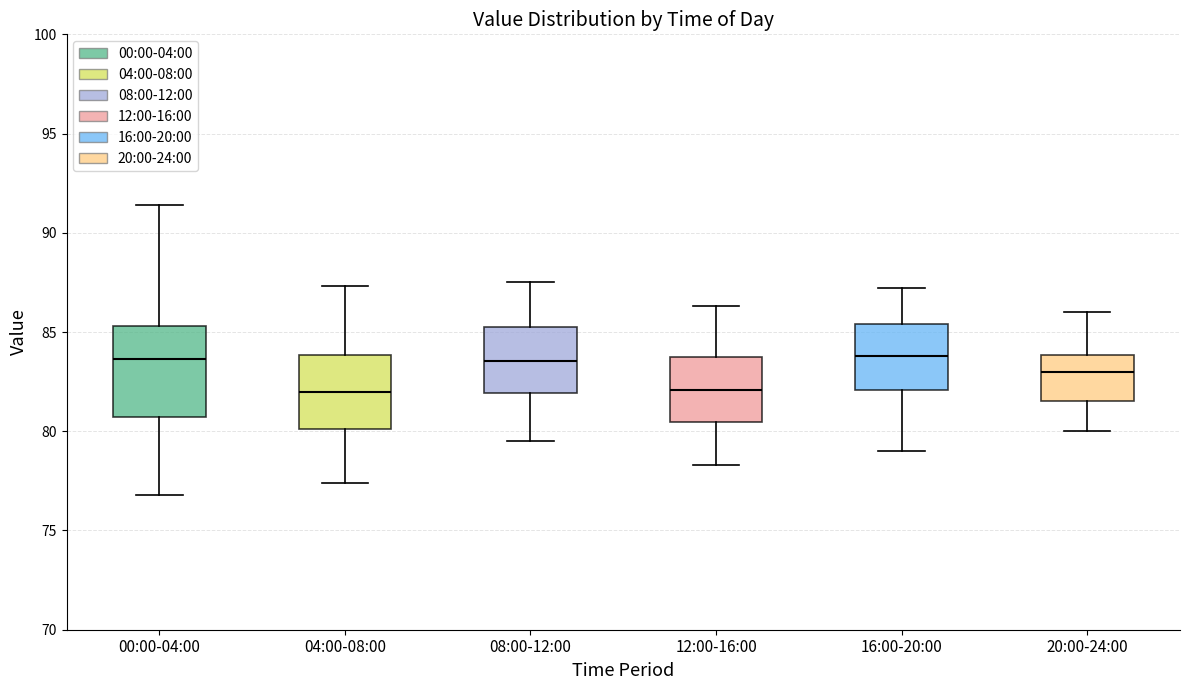

Which box is the tallest, from its lower edge to its upper edge?

00:00-04:00